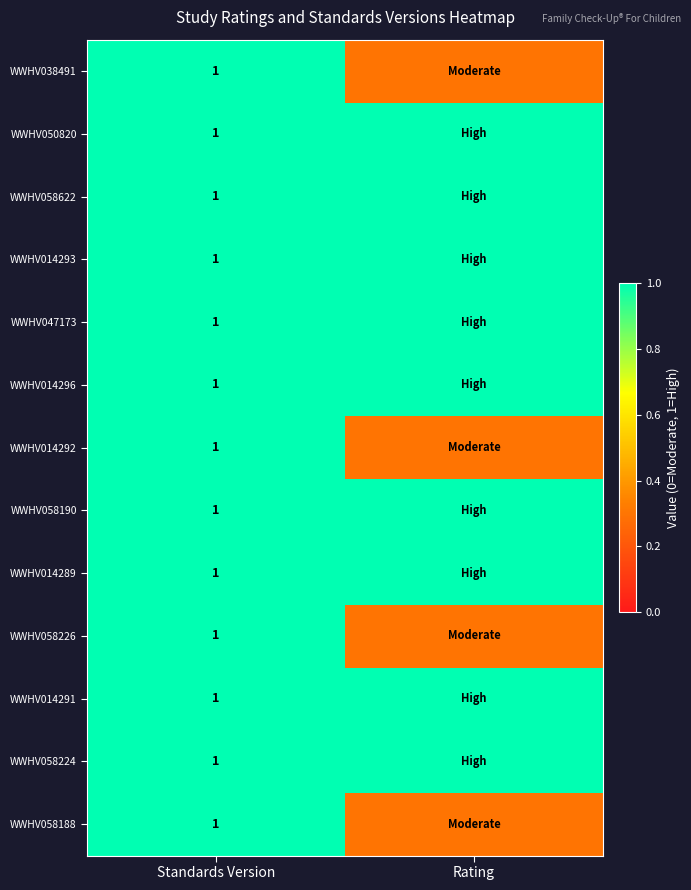

What is the total value across all series at Standards Version?

13.0